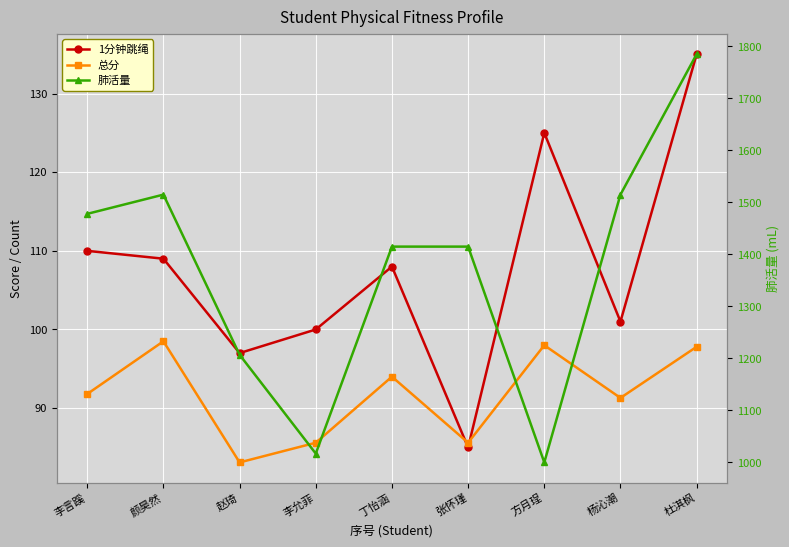

At which category is the sum across all series the highest?

杜淇枫